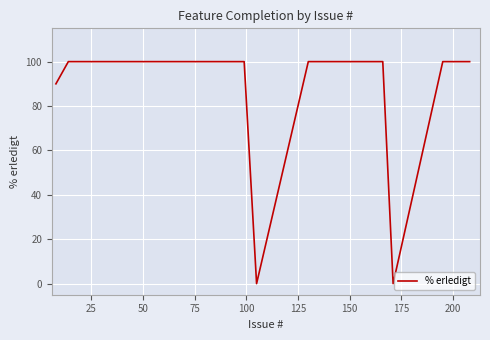

What is the maximum value shown in the chart?

100